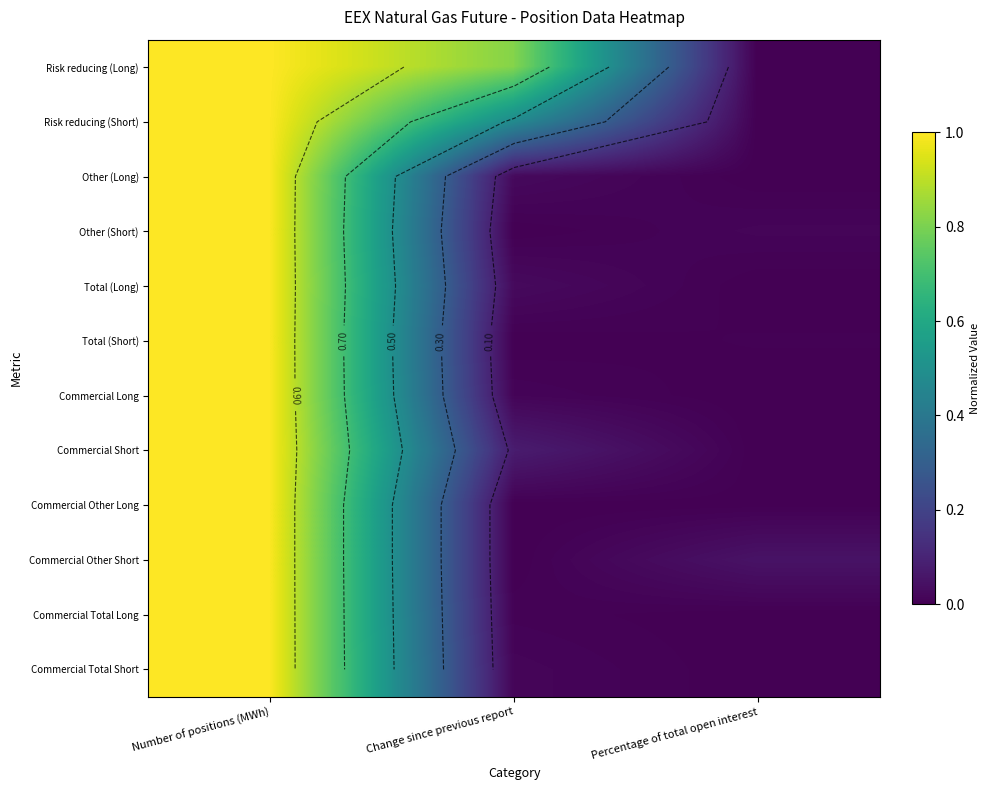

At how many categories does at least one series exceed 0?

3